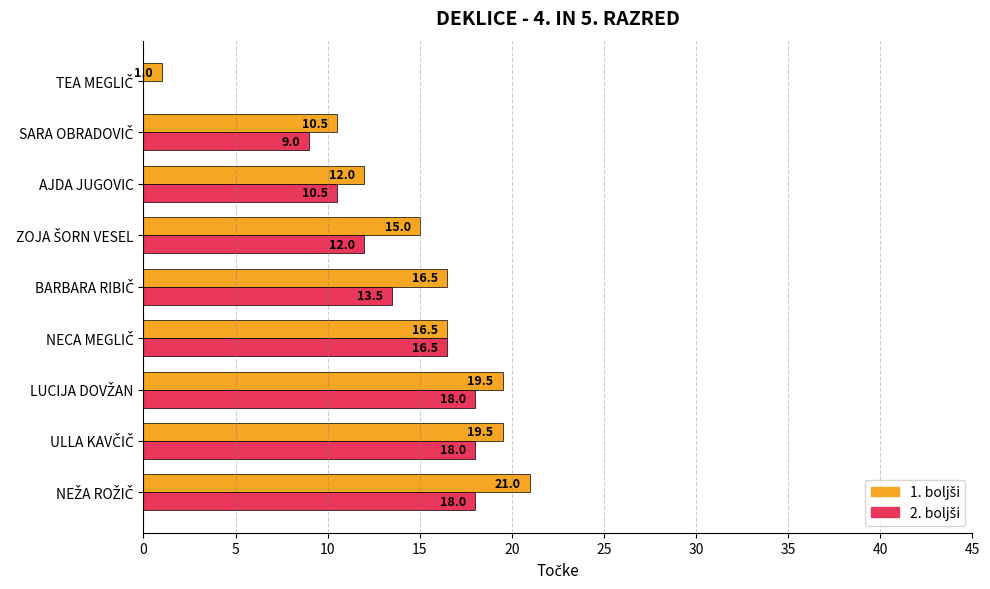

Reading right to left, what are all the values shown in this chart?

1. boljši: 1.0	10.5	12.0	15.0	16.5	16.5	19.5	19.5	21.0
2. boljši: 0.0	9.0	10.5	12.0	13.5	16.5	18.0	18.0	18.0